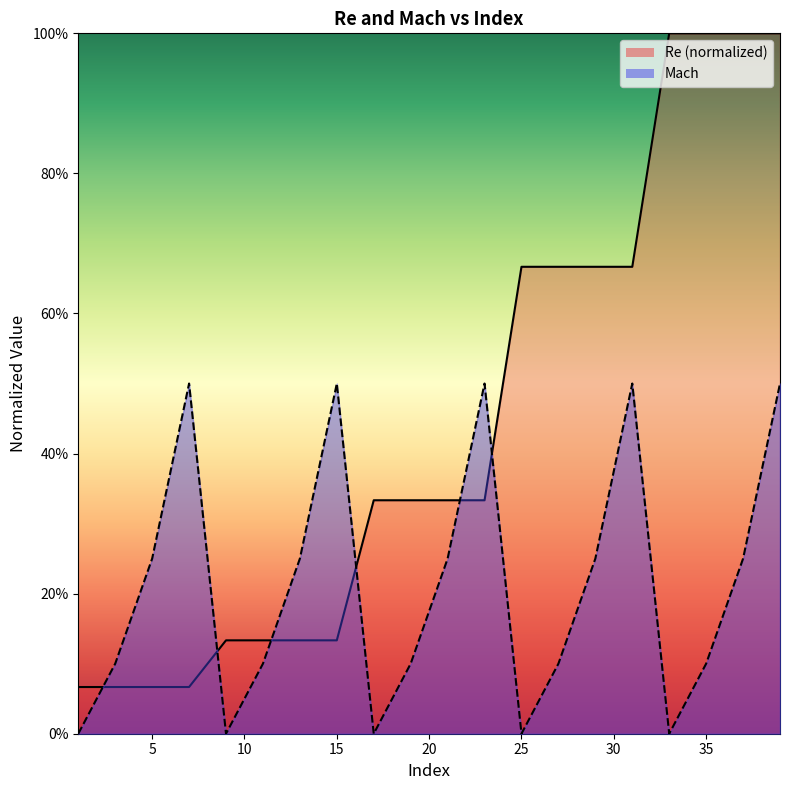

At which category does the chart reach its minimum across all series?

1